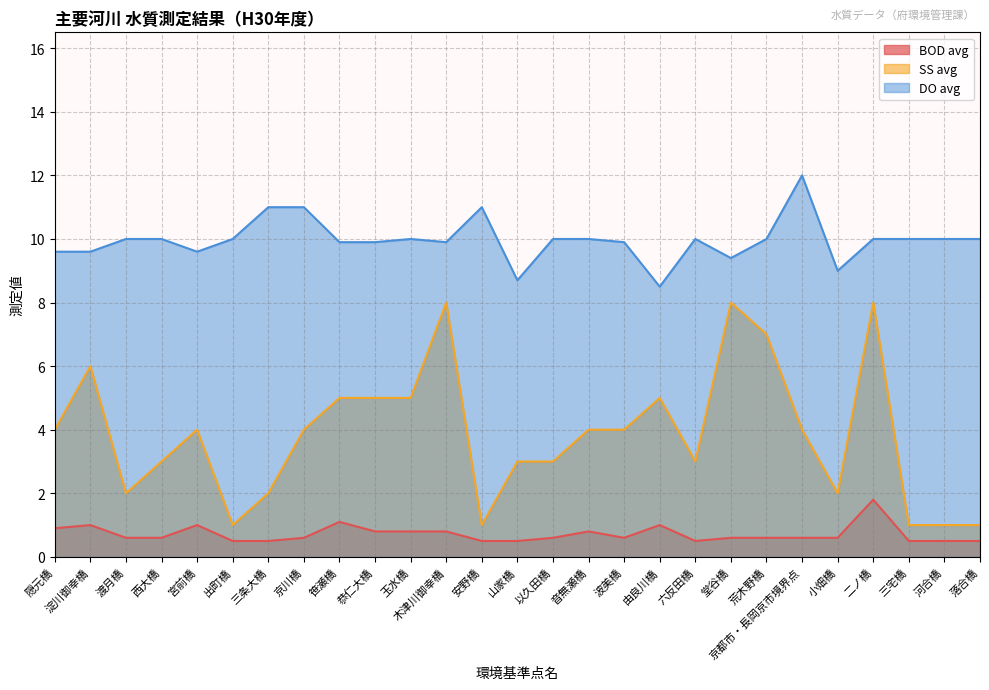

Which has a higher value, 玉水橋 or 荒木野橋?

玉水橋